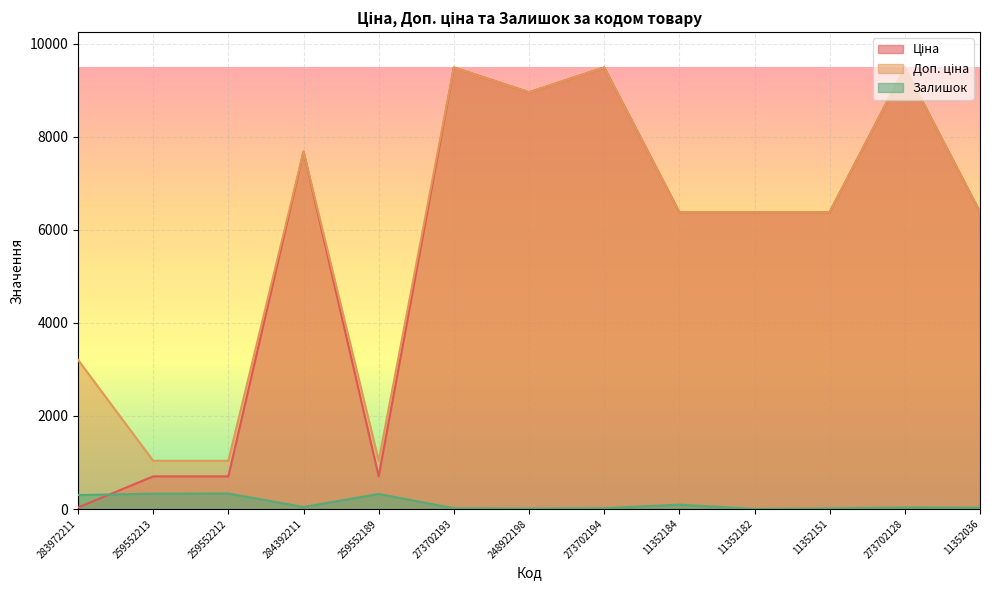

True or false: Залишок and Доп. ціна intersect in this chart.

False